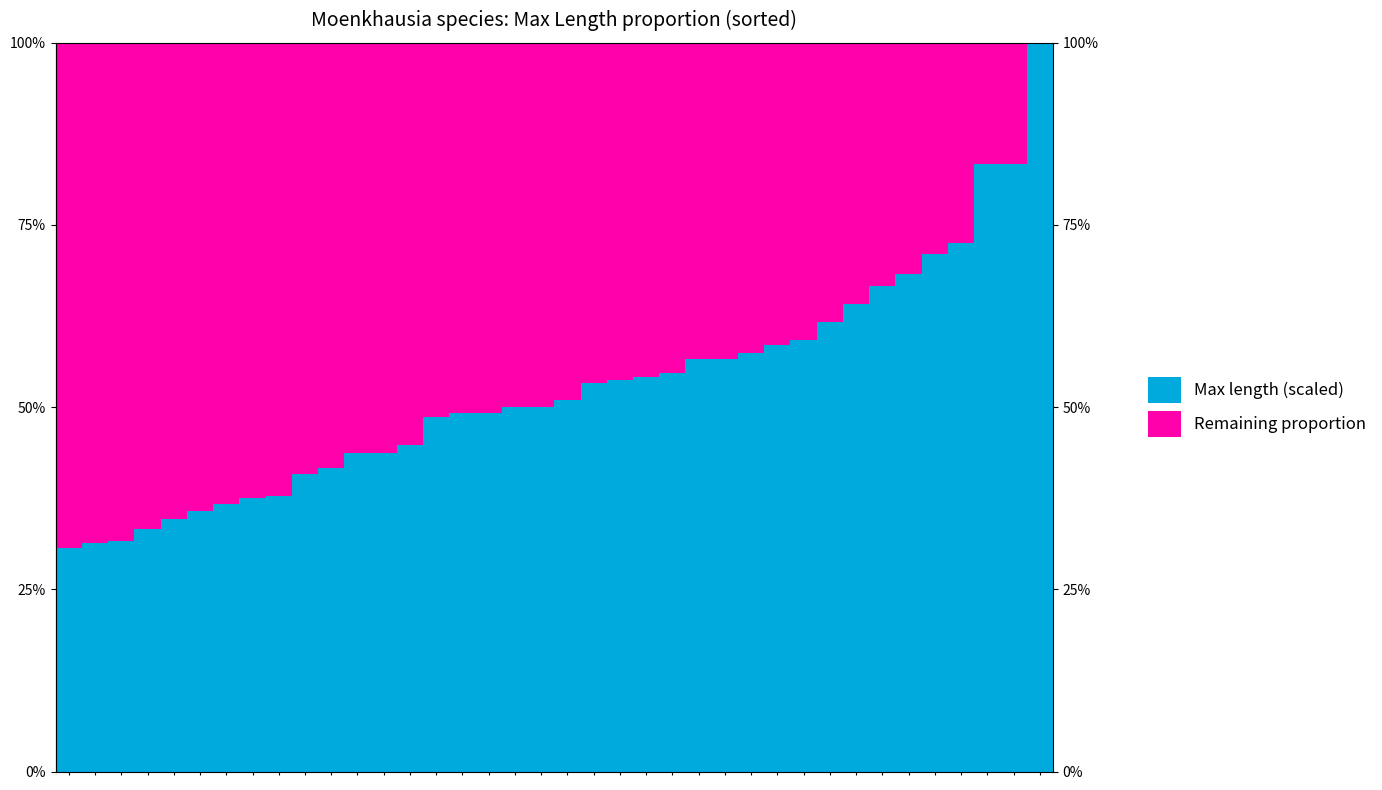

Reading left to right, extract all data points from this chart.

Max length (scaled): 0=0.3	1=0.3	2=0.3	3=0.3	4=0.3	5=0.4	6=0.4	7=0.4	8=0.4	9=0.4	10=0.4	11=0.4	12=0.4	13=0.4	14=0.5	15=0.5	16=0.5	17=0.5	18=0.5	19=0.5	20=0.5	21=0.5	22=0.5	23=0.5	24=0.6	25=0.6	26=0.6	27=0.6	28=0.6	29=0.6	30=0.6	31=0.7	32=0.7	33=0.7	34=0.7	35=0.8	36=0.8	37=1.0
Remaining proportion: 0=0.7	1=0.7	2=0.7	3=0.7	4=0.7	5=0.6	6=0.6	7=0.6	8=0.6	9=0.6	10=0.6	11=0.6	12=0.6	13=0.6	14=0.5	15=0.5	16=0.5	17=0.5	18=0.5	19=0.5	20=0.5	21=0.5	22=0.5	23=0.5	24=0.4	25=0.4	26=0.4	27=0.4	28=0.4	29=0.4	30=0.4	31=0.3	32=0.3	33=0.3	34=0.3	35=0.2	36=0.2	37=0.0